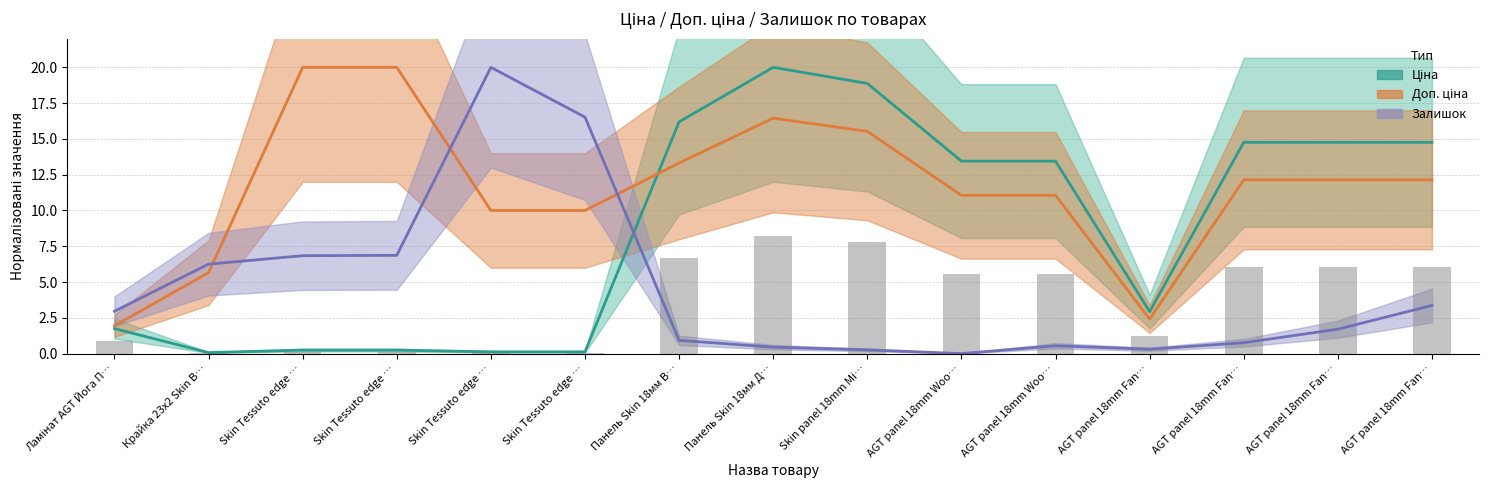

How many distinct data groups are displayed?

3